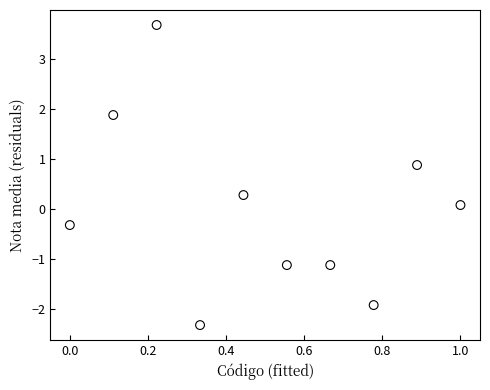

What is the range of X values (max minus min)?

1.0